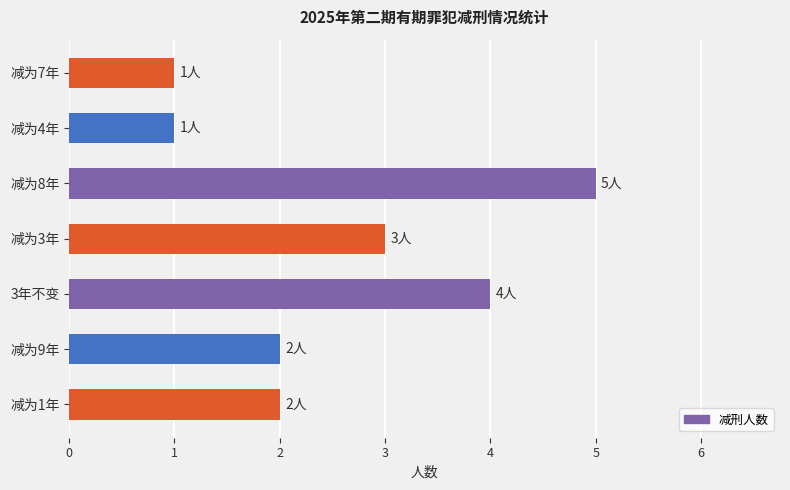

What is the change in value from 3年不变 to 减为7年?

-3